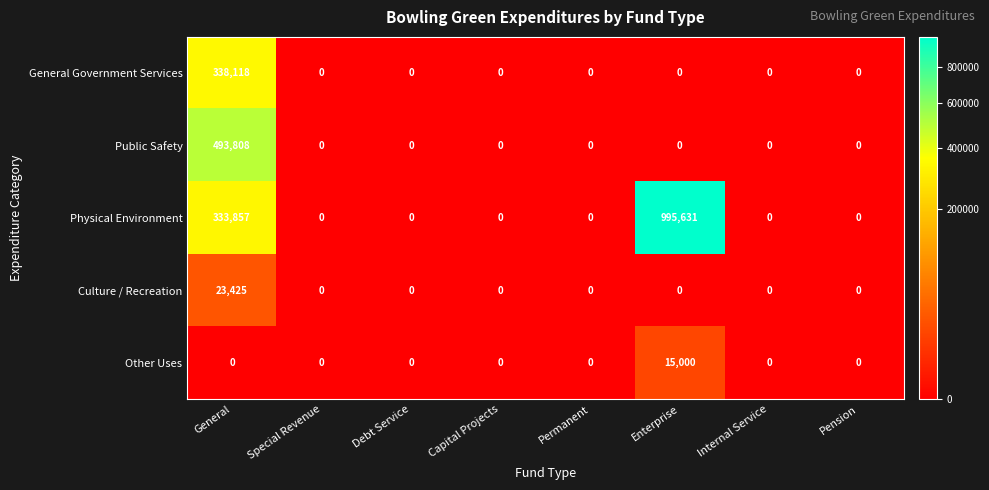

The value of Other Uses at Capital Projects is 0. True or false?

True